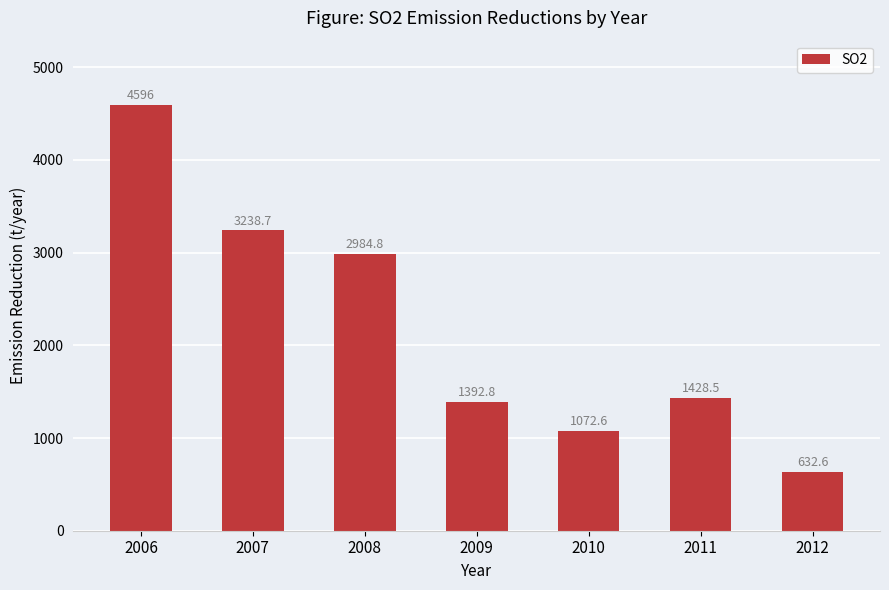

List the labels in order of value, smallest first.

2012, 2010, 2009, 2011, 2008, 2007, 2006